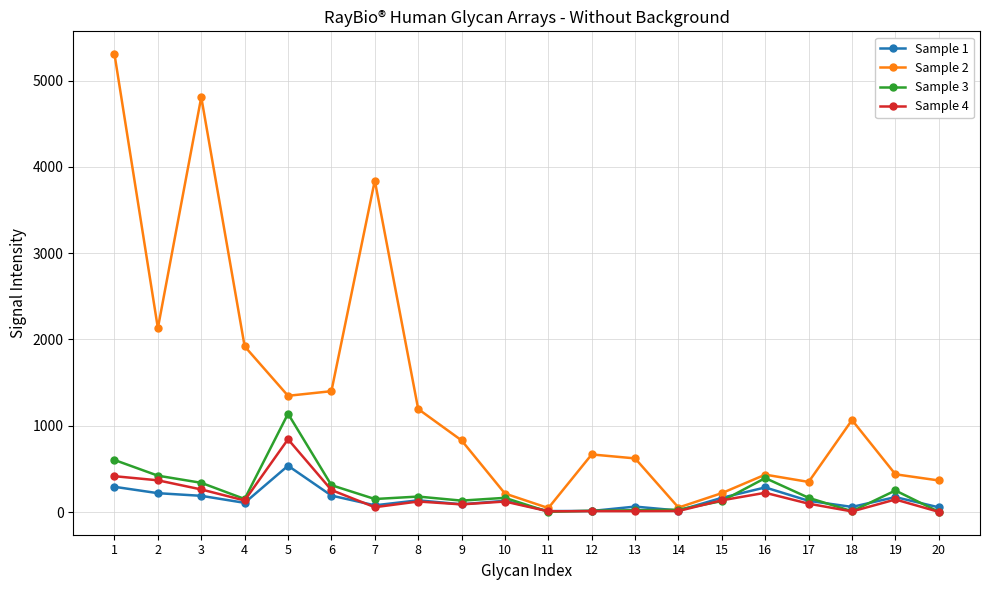

True or false: Sample 1 and Sample 4 intersect in this chart.

True